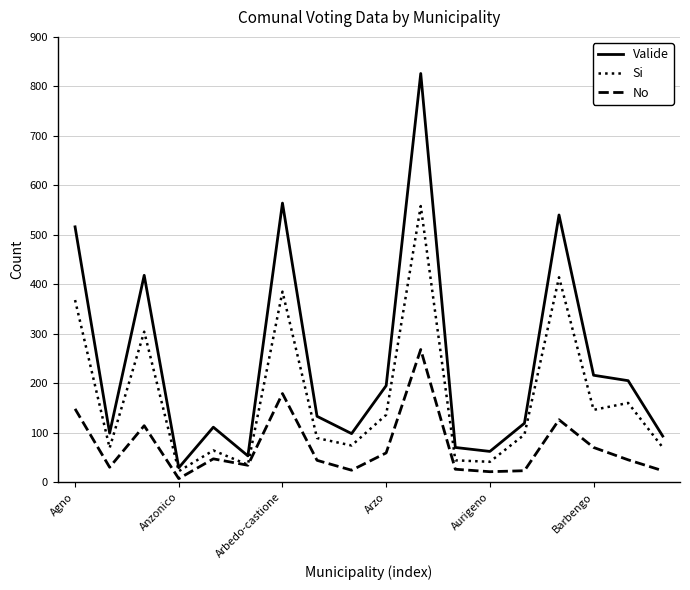

Which series has the widest spread of values?

Valide